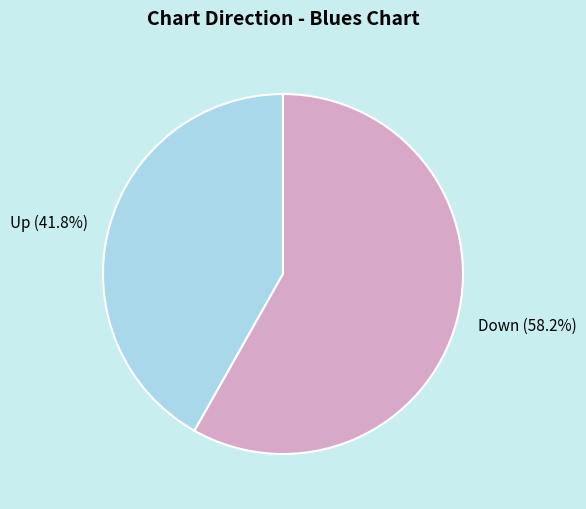

Rank the categories by value from highest to lowest.

Down, Up